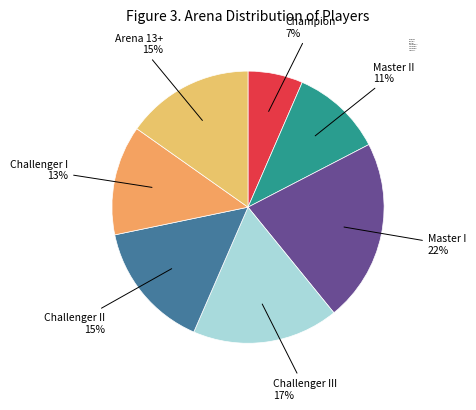

To the nearest percent, what is the average slice percentage?

14%